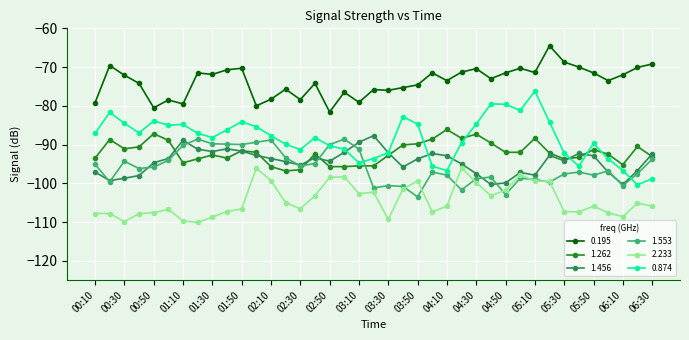

Which series has the largest range (max minus min)?

0.874